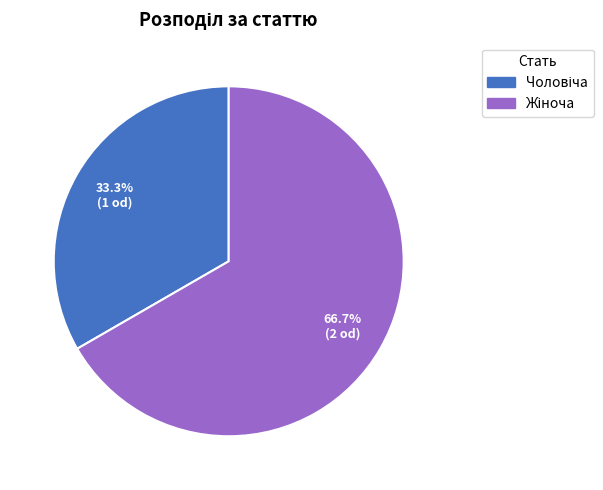

Is there any slice that represents more than half of the pie?

Yes